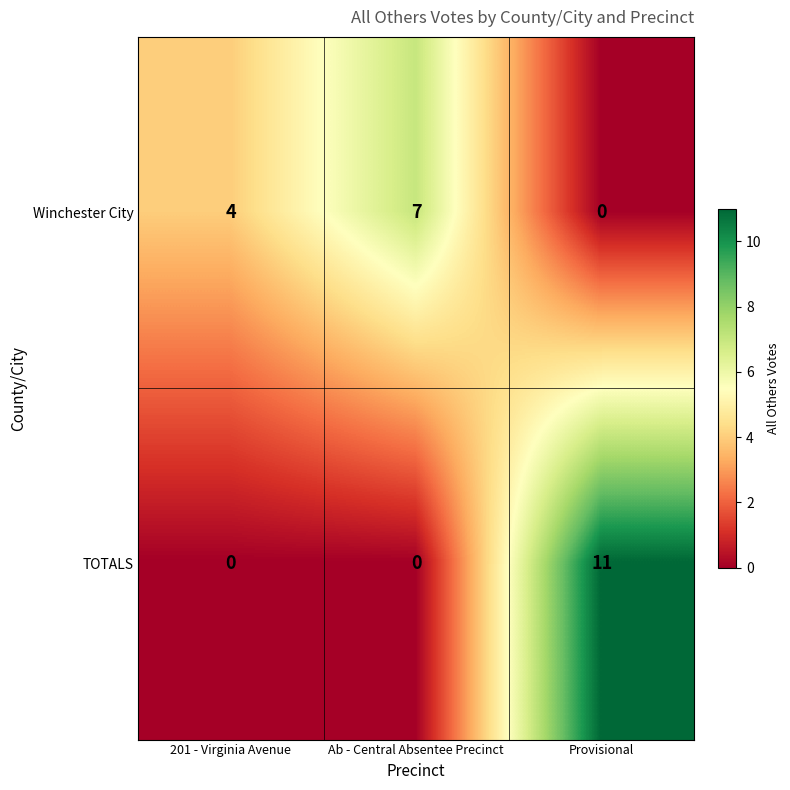

Read the Winchester City value at Ab - Central Absentee Precinct.

7